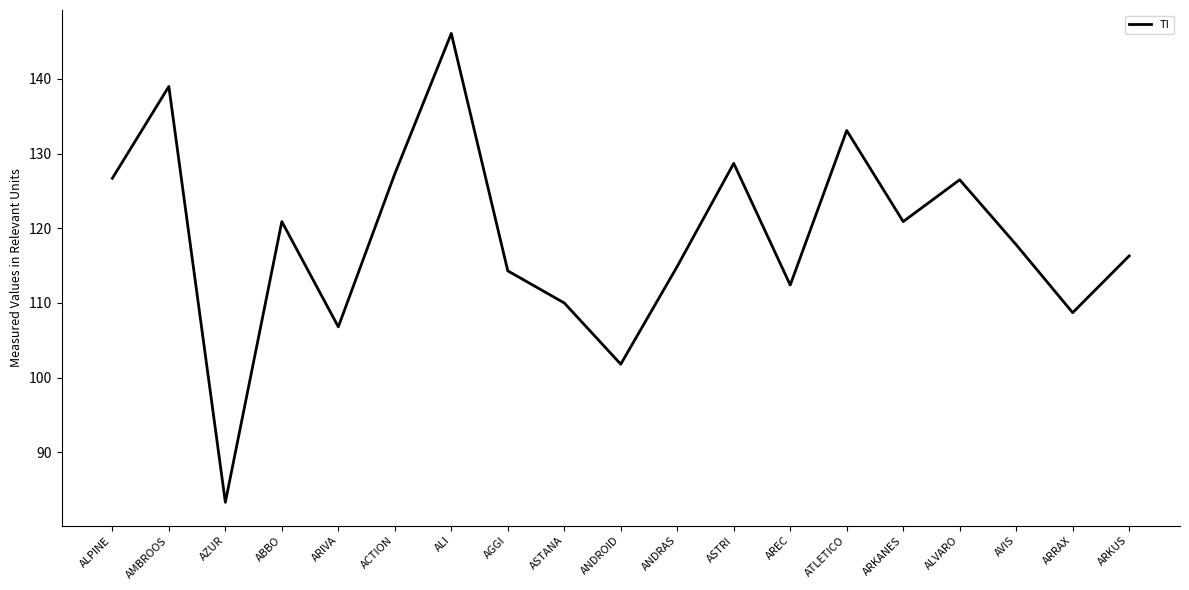

What is the difference between the maximum and second lowest values?

44.3